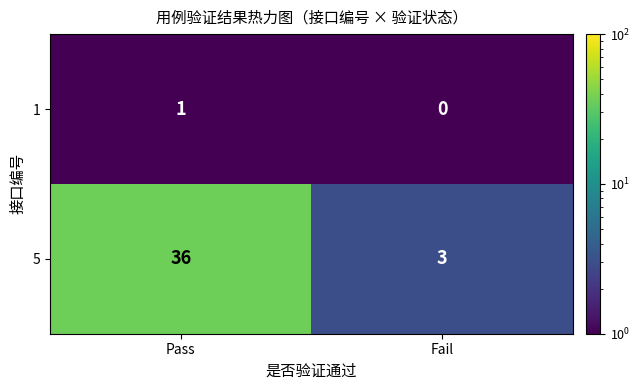

Which series has the largest range (max minus min)?

5